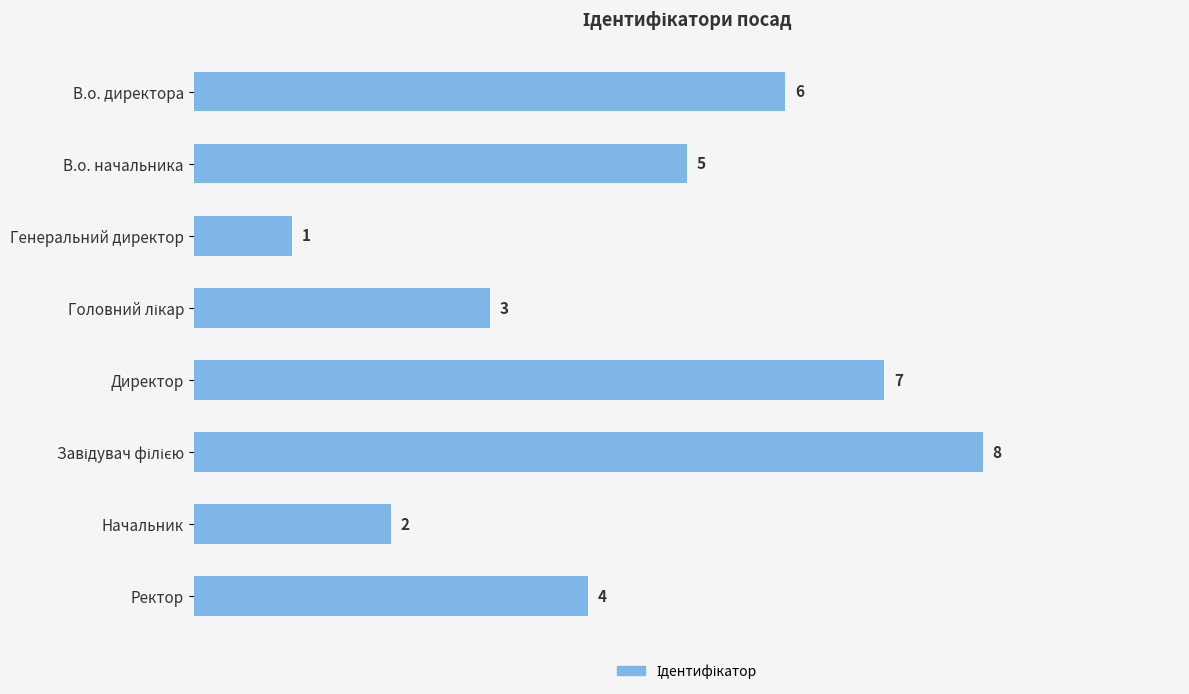

Count the number of data series in this chart.

1